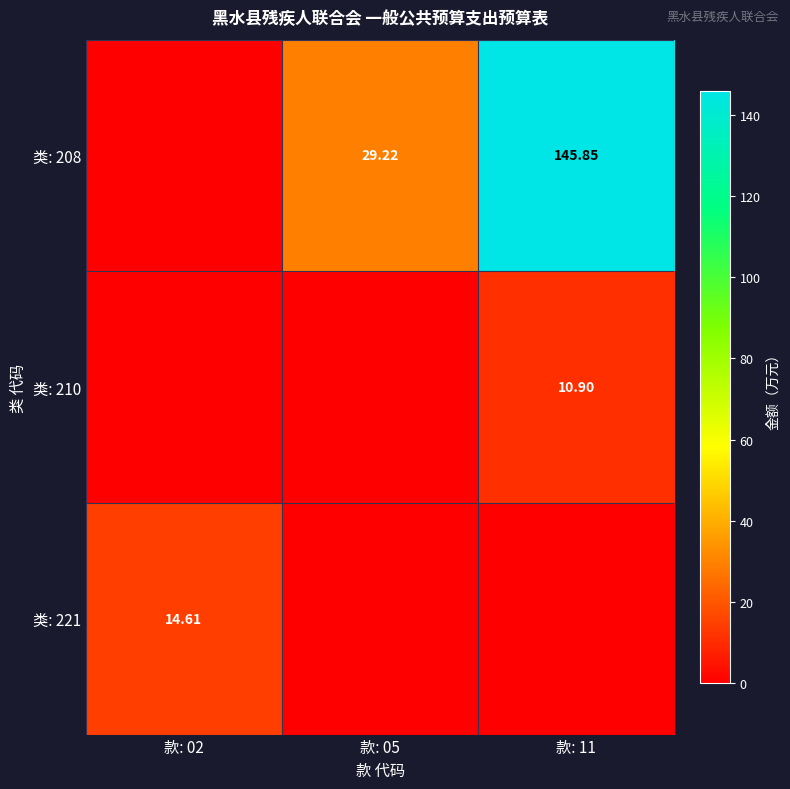

Rank the categories by 类: 208 value from highest to lowest.

款: 11, 款: 05, 款: 02